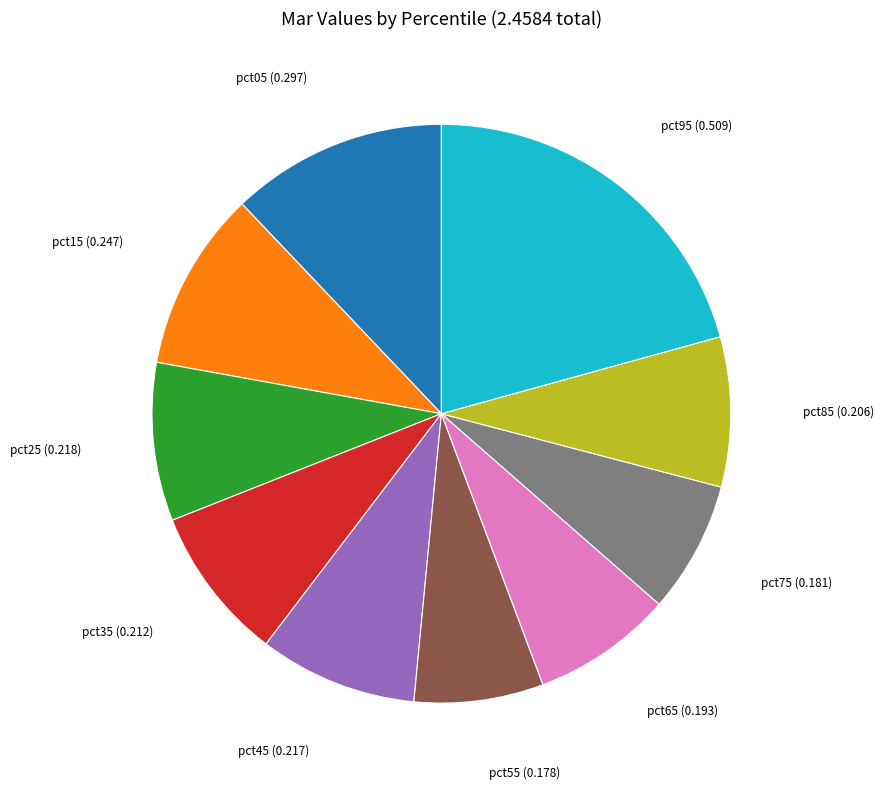

Count the number of slices in the pie.

10